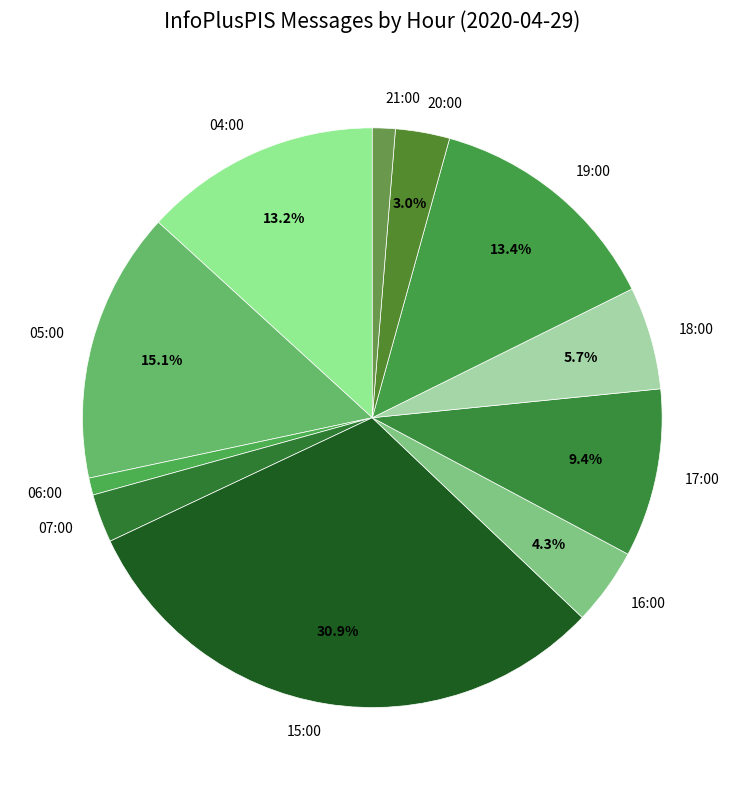

To the nearest percent, what portion does 04:00 represent?

13%